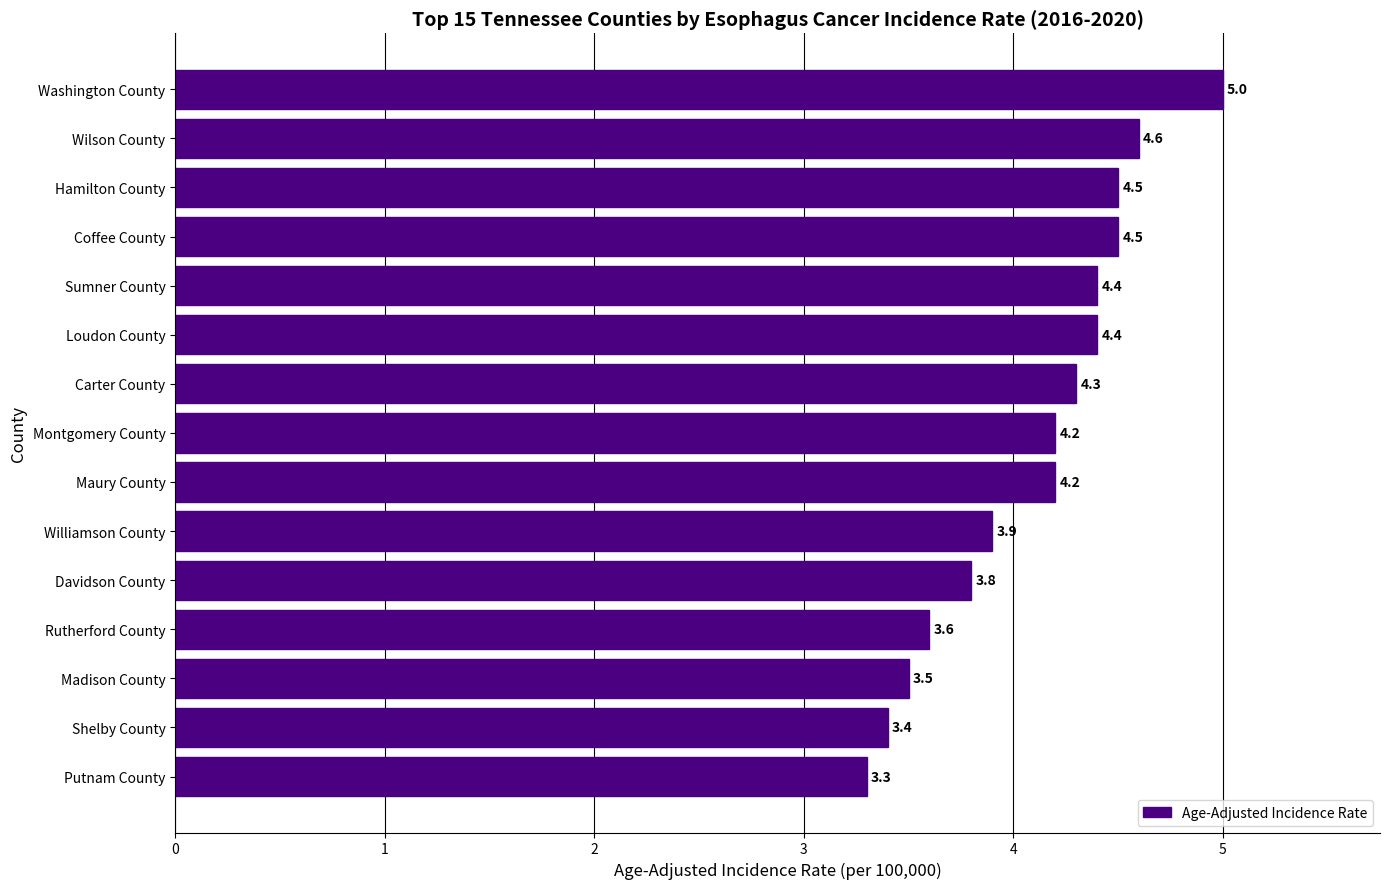

Where is the data nearest to the value 4?

Williamson County